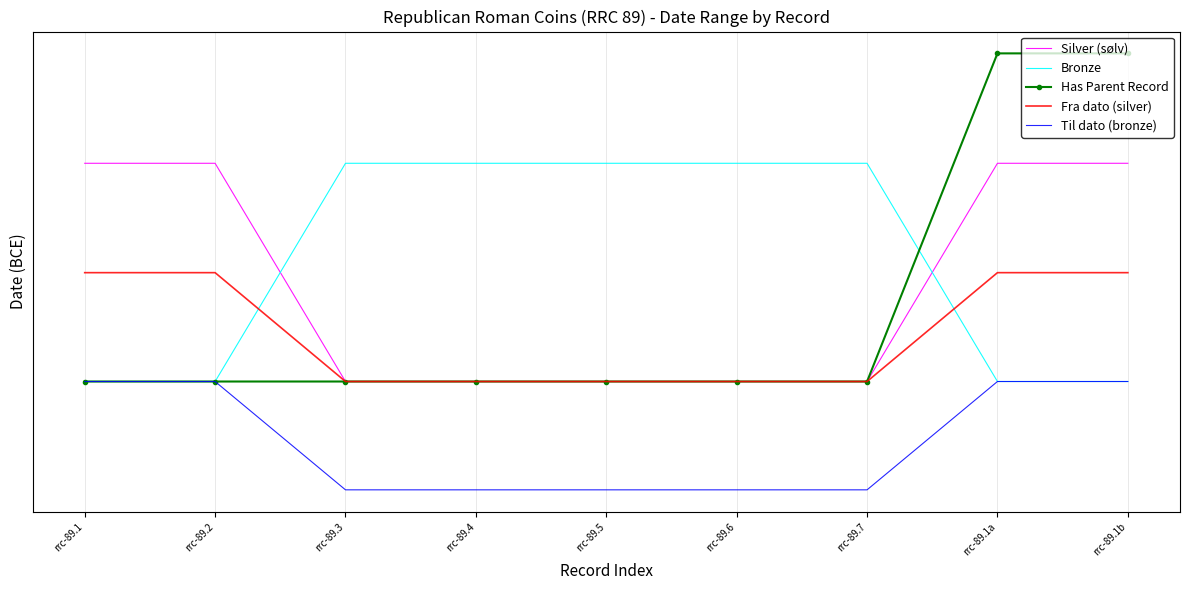

What is the label of the 6th point from the right?

rrc-89.4